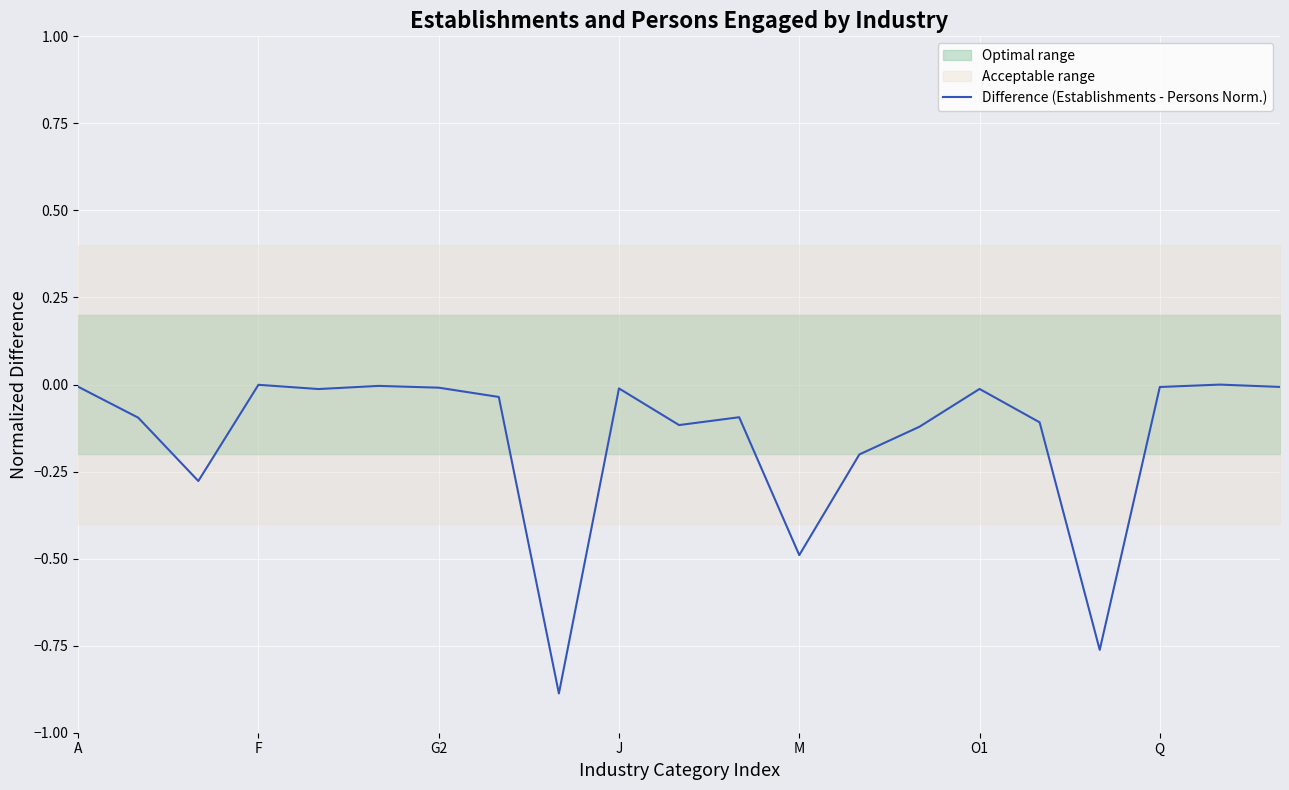

What is the average value?

-0.2